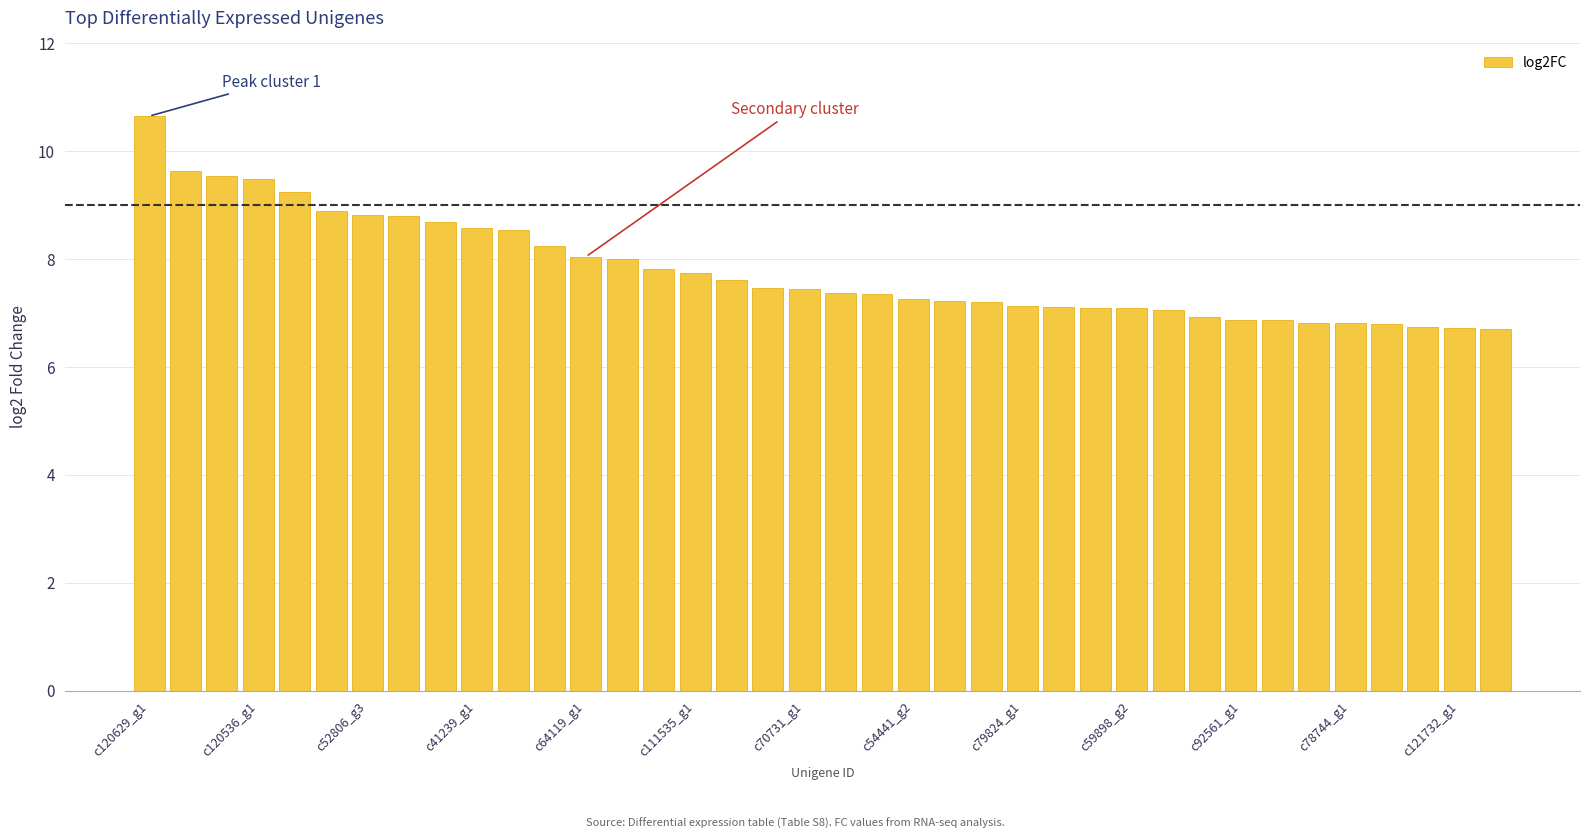

What is the difference between the maximum and minimum values?

3.9